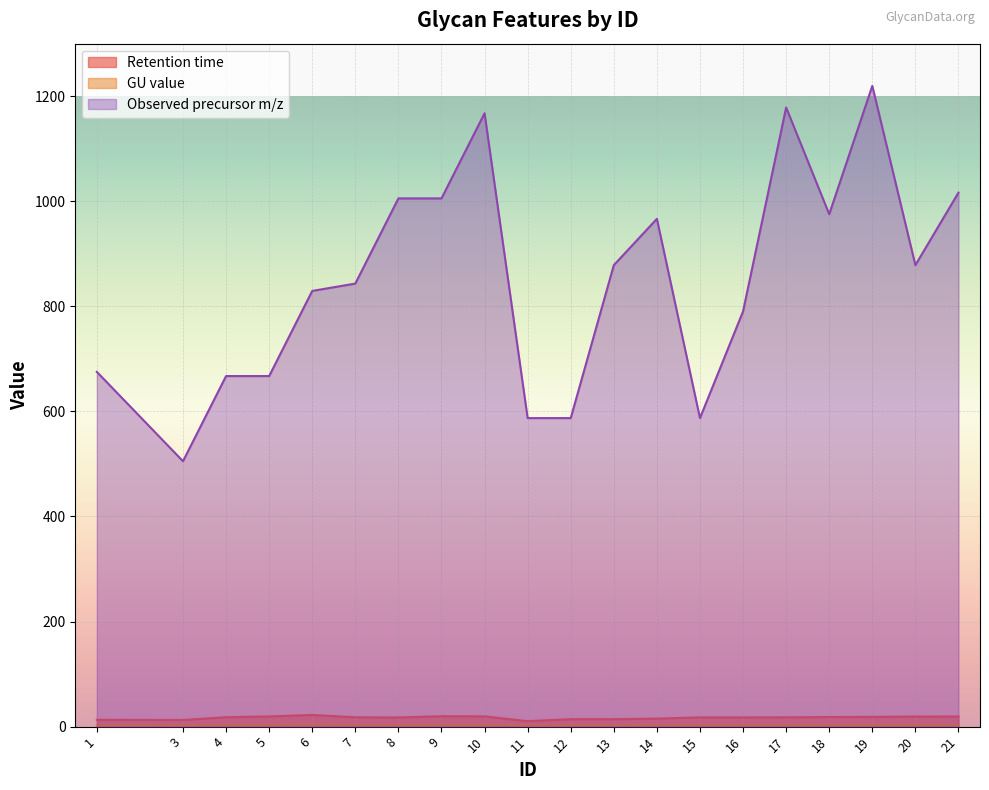

At which category does the chart reach its peak across all series?

19